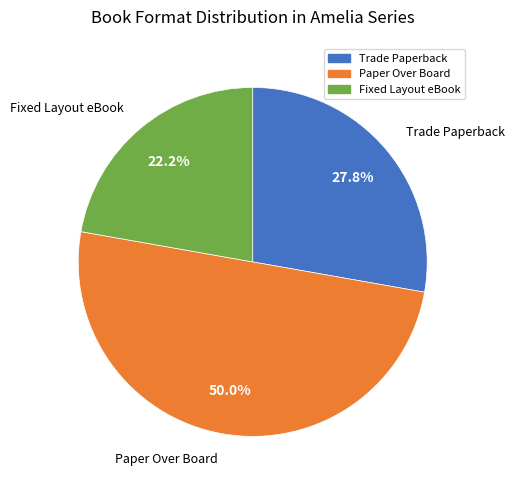

How many slices are in this pie chart?

3